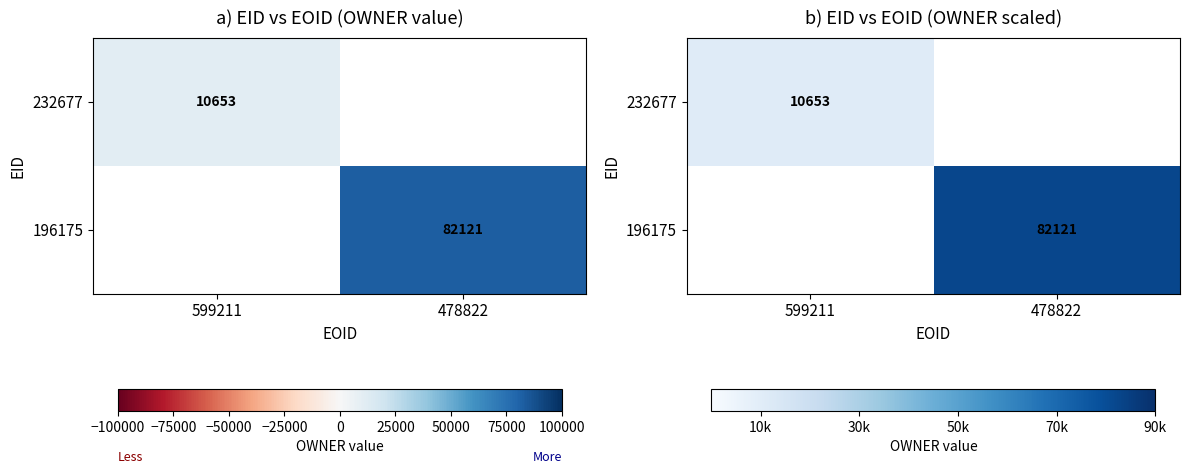

The value of 232677 at 478822 is -6958. True or false?

False